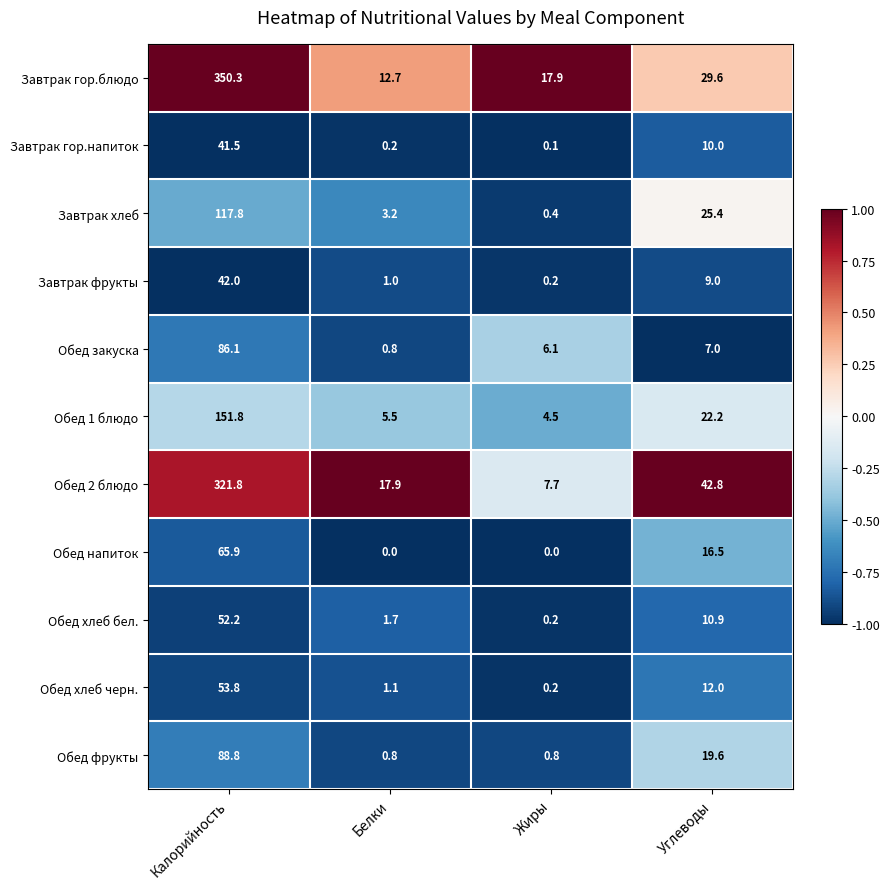

What is the difference between the second highest and minimum values in the Завтрак гор.блюдо series?

16.9